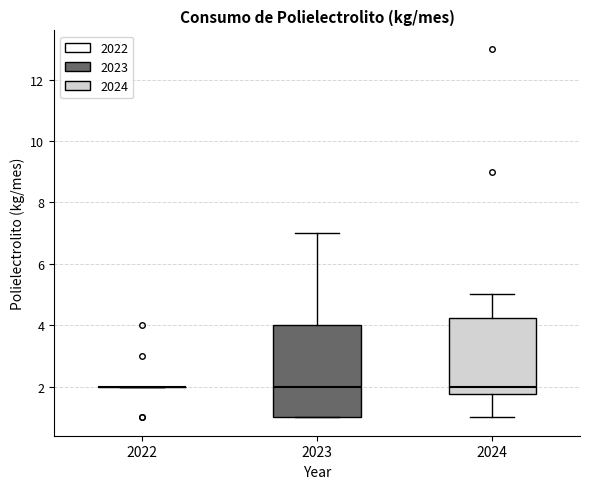

Reading left to right, read every box against the y-axis: the position of its median line, the range the box covers, and the ends of its whiskers. The values are not printed on the chart, so give them approximately, as read against the axis.

2022: box collapsed to a line at 2.0, whiskers 2.0 to 2.0
2023: median 2.0, box 1.0 to 4.0, whiskers 1.0 to 7.0
2024: median 2.0, box 1.8 to 4.2, whiskers 1.0 to 5.0